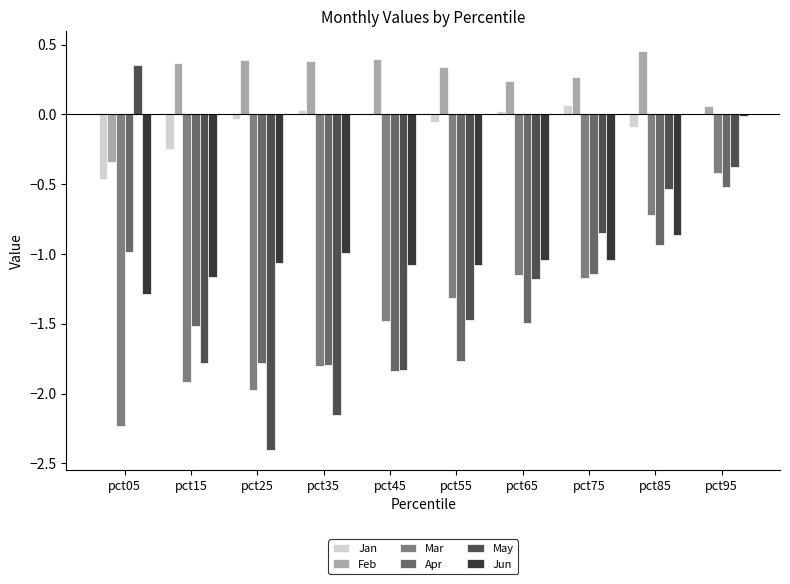

Are the bars horizontal?

No